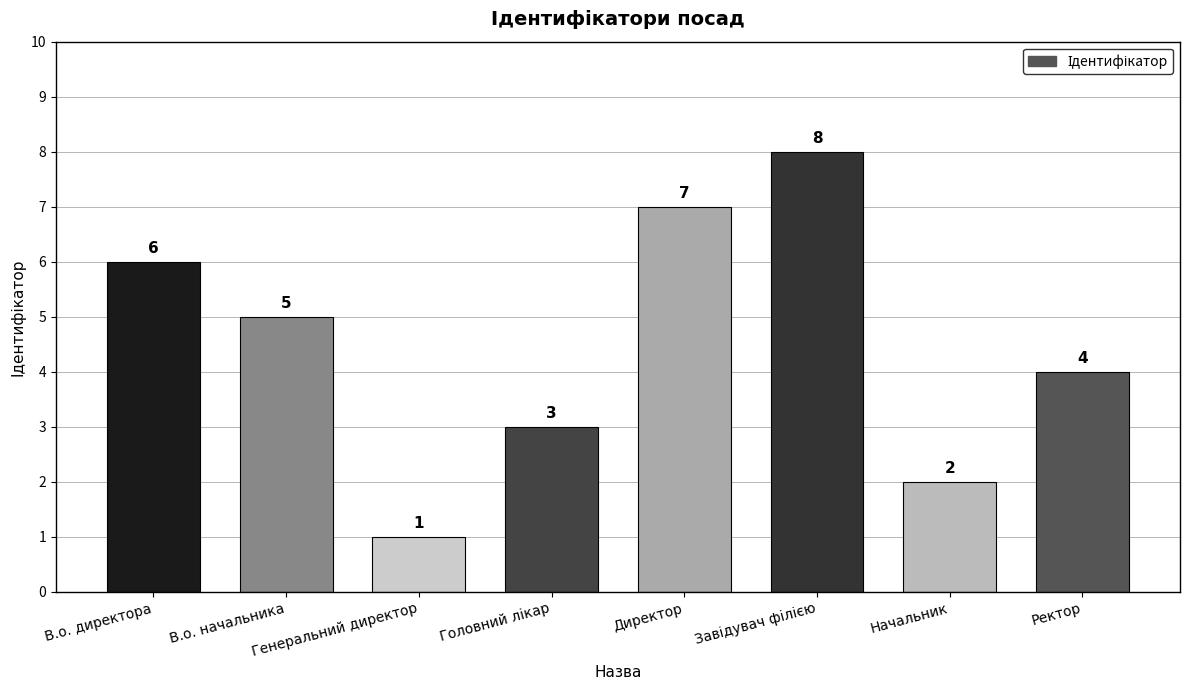

What is the value of the 1st bar from the left?

6